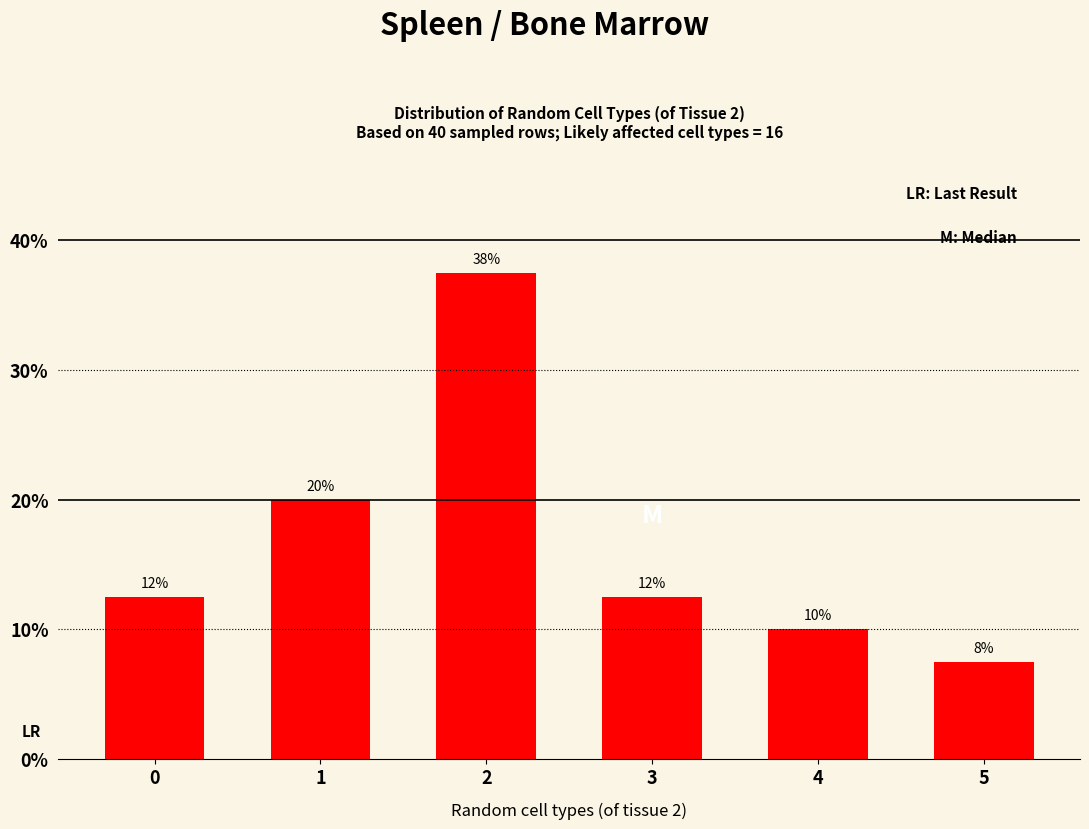

Does the chart contain stacked bars?

No